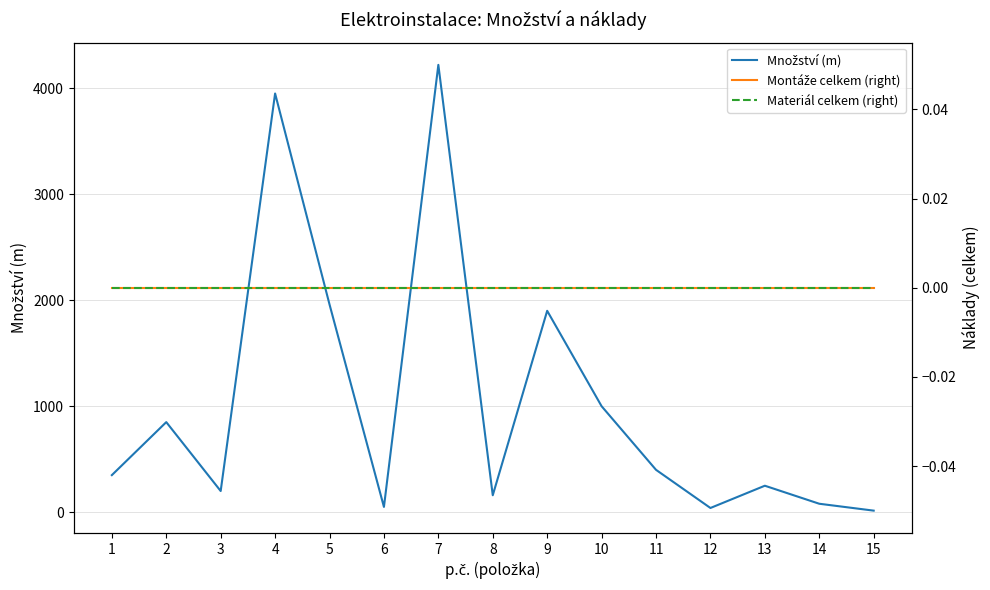

List the labels in order of Materiál celkem (right) value, smallest first.

1, 2, 3, 4, 5, 6, 7, 8, 9, 10, 11, 12, 13, 14, 15